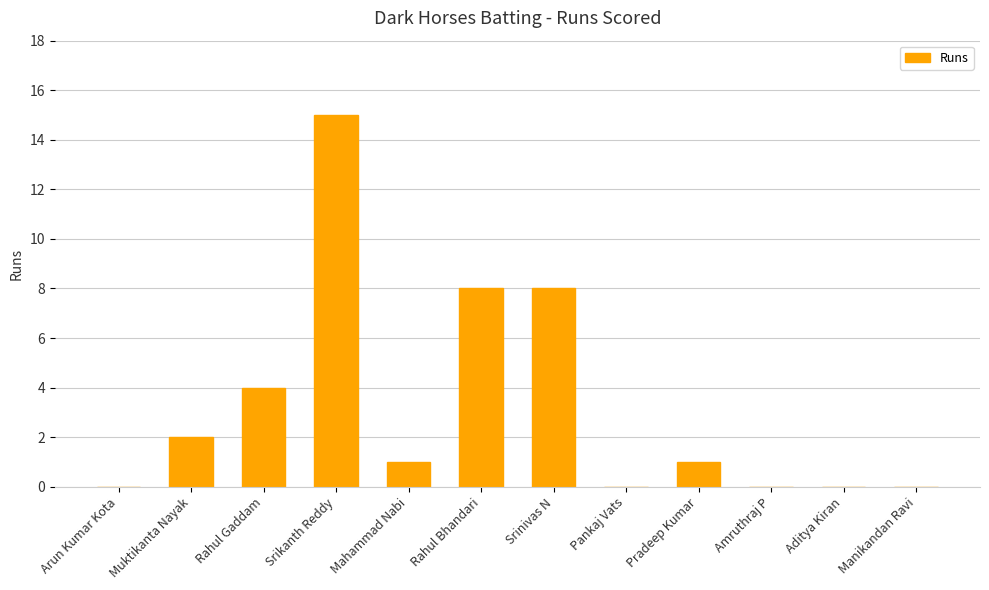

How many categories are shown in the chart?

12